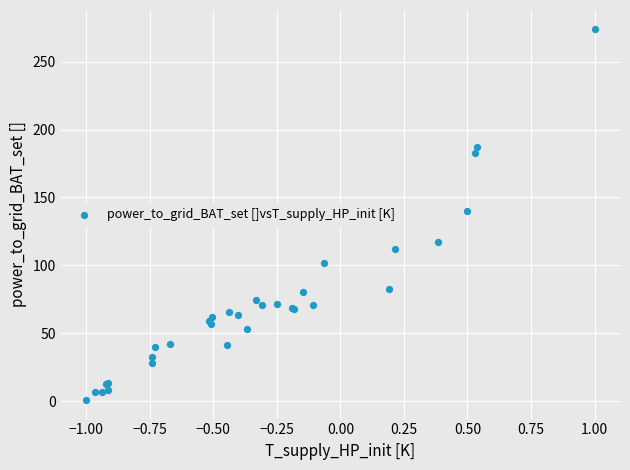

What Y value in the scatter plot is closest to 137?

140.2